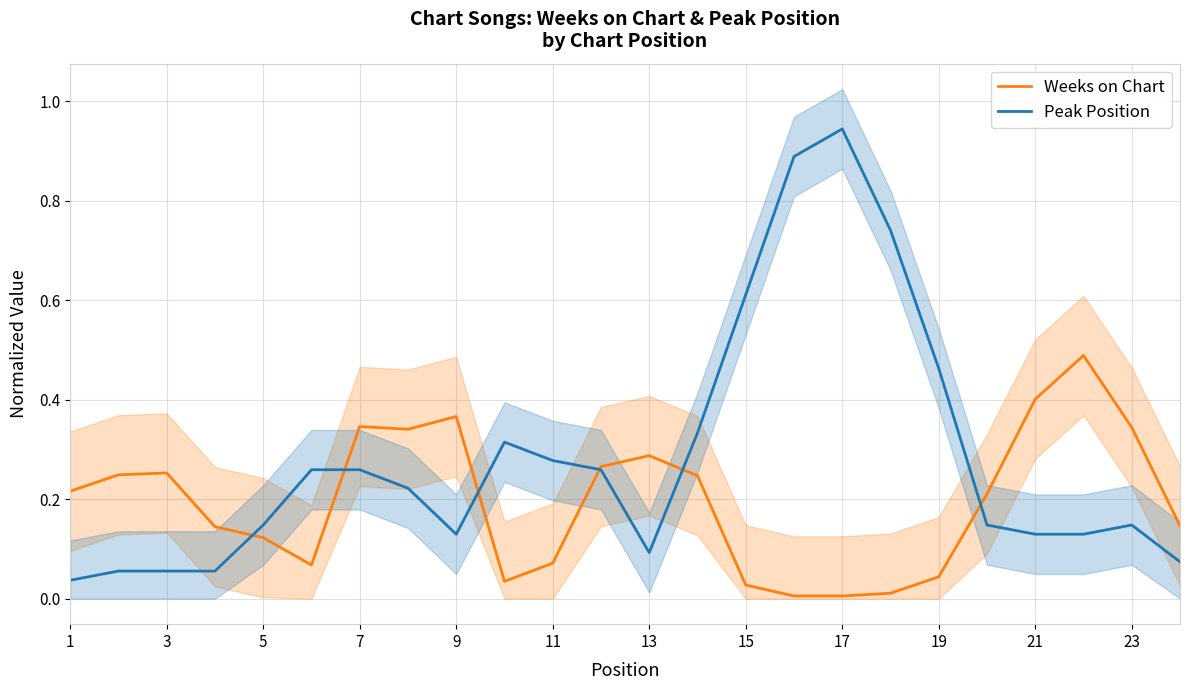

Reading left to right, transcribe all the data shown in this chart.

Weeks on Chart: 0.2	0.2	0.3	0.1	0.1	0.1	0.3	0.3	0.4	0.0	0.1	0.3	0.3	0.2	0.0	0.0	0.0	0.0	0.0	0.2	0.4	0.5	0.3	0.1
Peak Position: 0.0	0.1	0.1	0.1	0.1	0.3	0.3	0.2	0.1	0.3	0.3	0.3	0.1	0.3	0.6	0.9	0.9	0.7	0.5	0.1	0.1	0.1	0.1	0.1